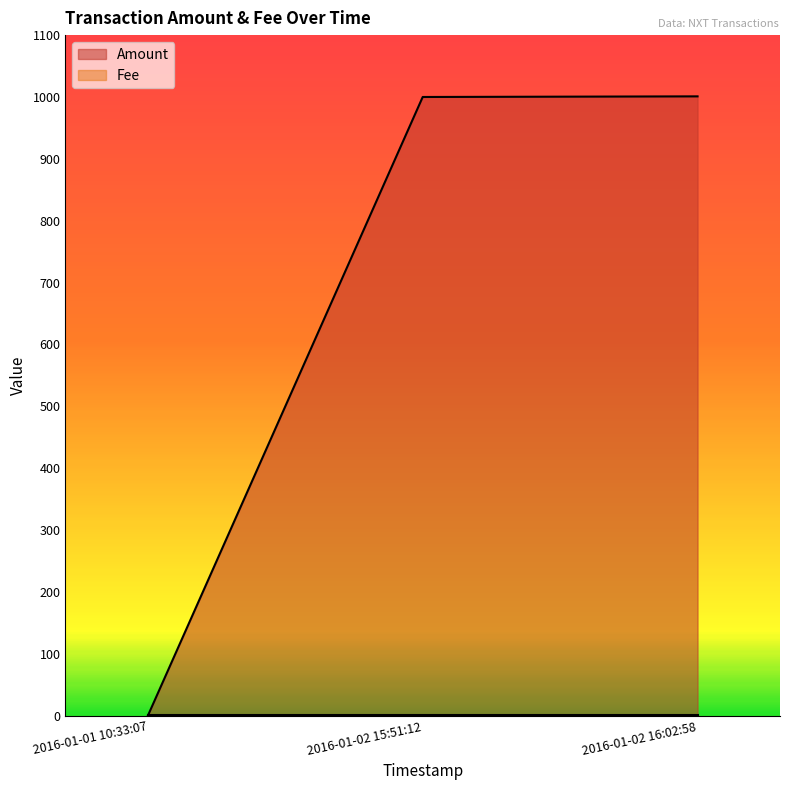

What is the sum of the values at 2016-01-02 16:02:58 and 2016-01-01 10:33:07?

1001